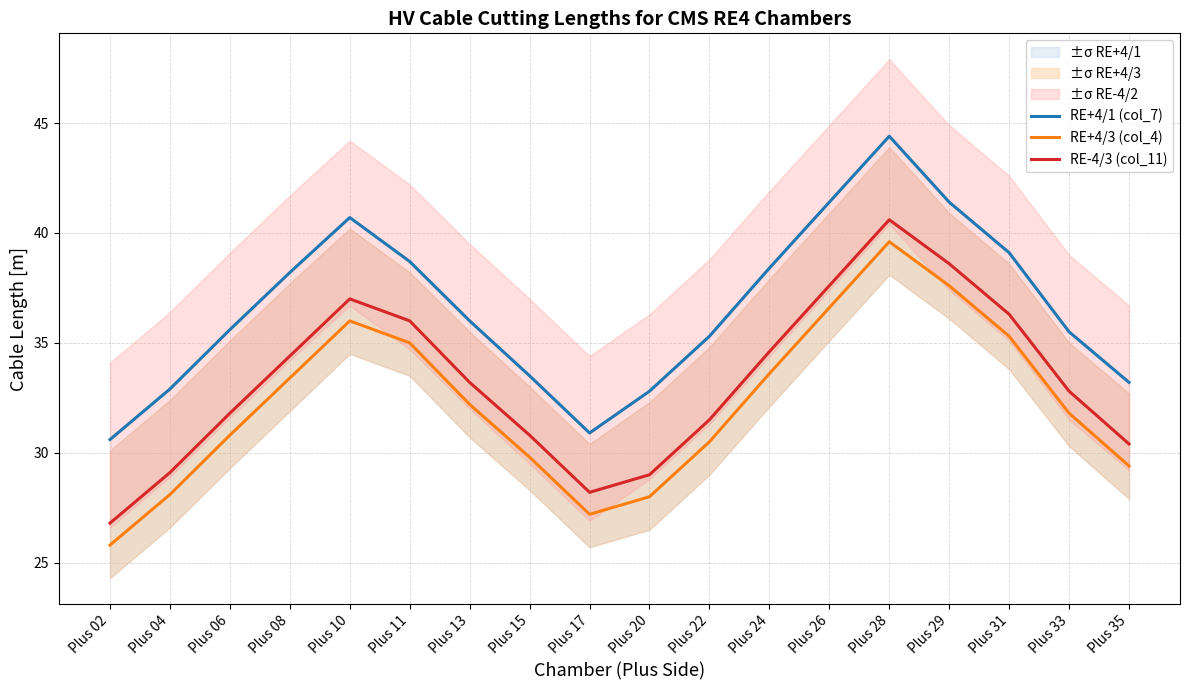

Where is the first local minimum for RE+4/1 (col_7)?

Plus 17